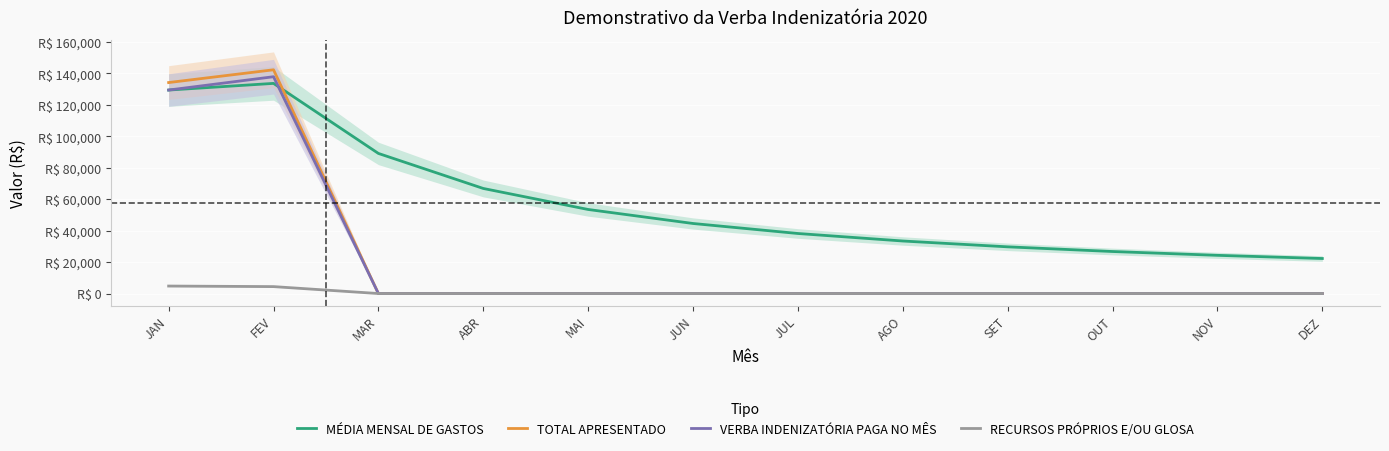

What is the average value of the MÉDIA MENSAL DE GASTOS series?

57651.8